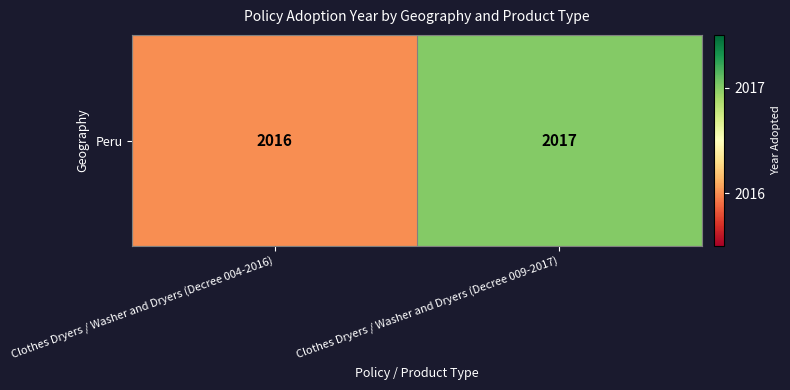

What value does the data have at Clothes Dryers / Washer and Dryers (Decree 009-2017)?

2017